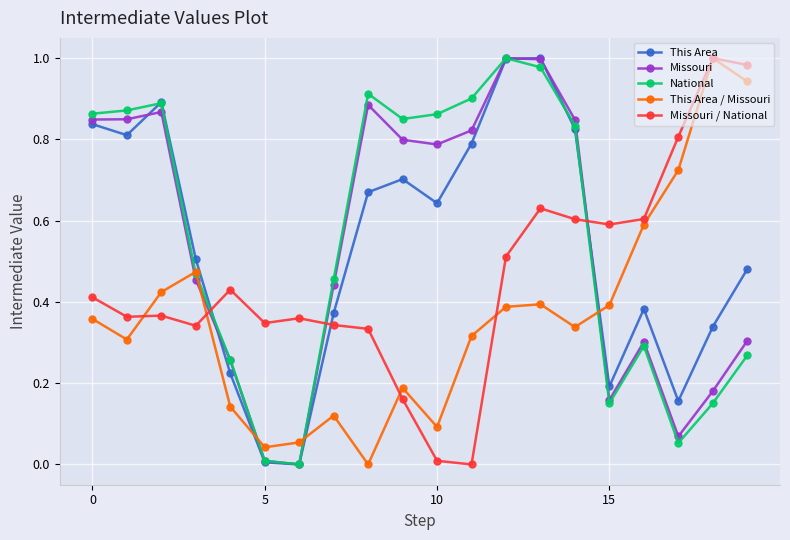

True or false: National has more than 2 interior local peaks.

True